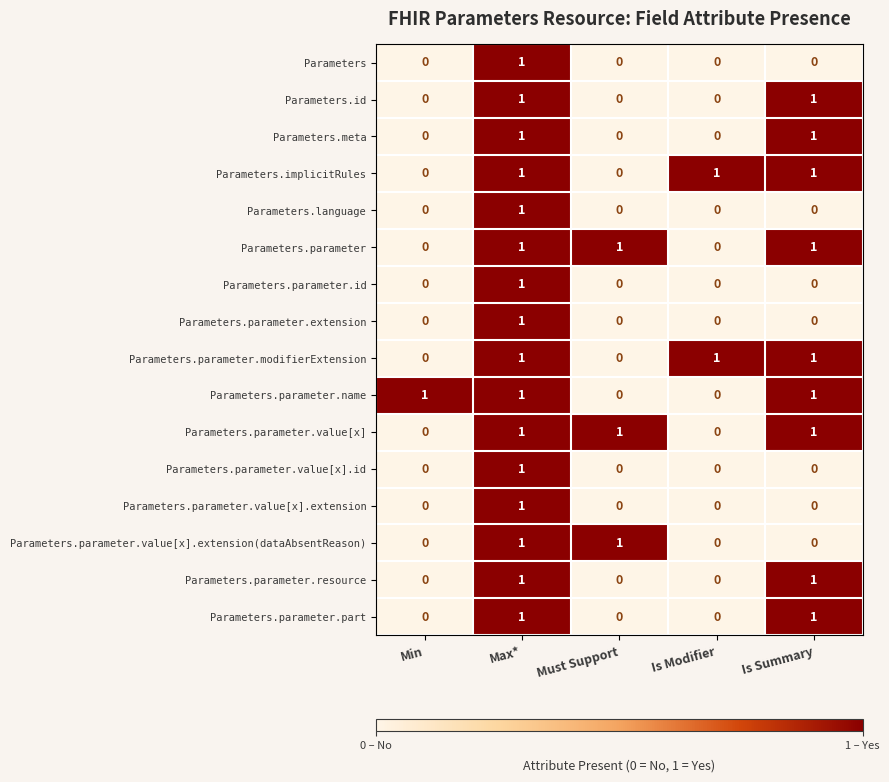

Is it true that Parameters.parameter.modifierExtension equals 2 at Is Modifier?

False